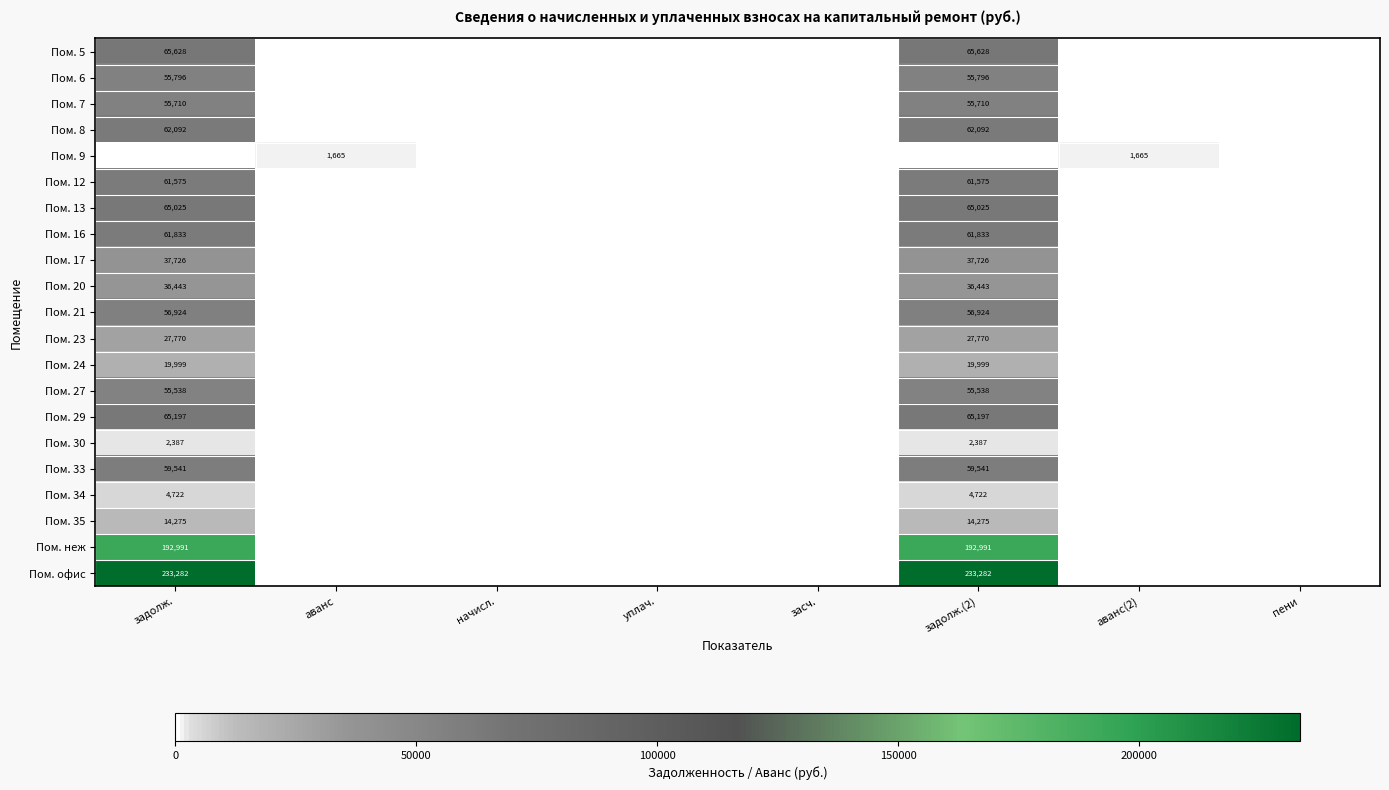

Between задолж.(2) and пени, which is larger?

задолж.(2)